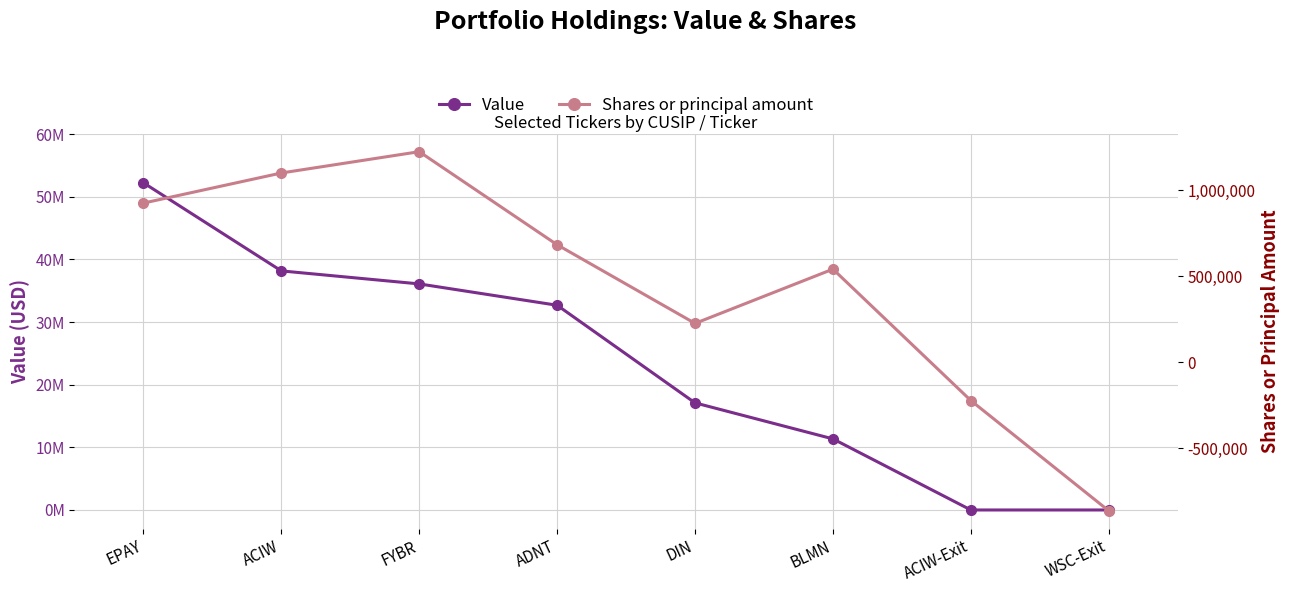

What is the label of the 1st point from the left?

EPAY